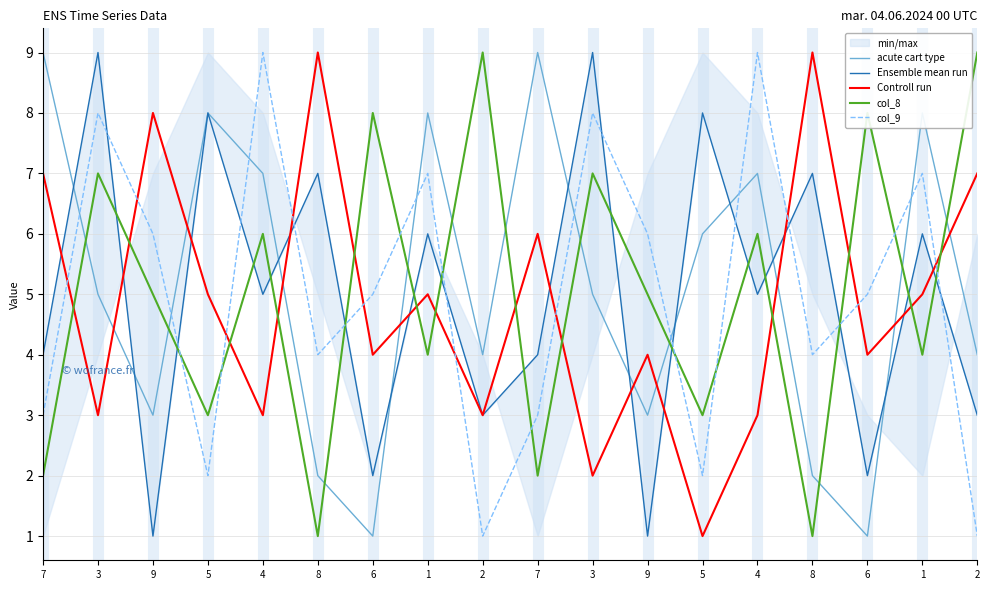

True or false: acute cart type has a value of 5 at 3.

True